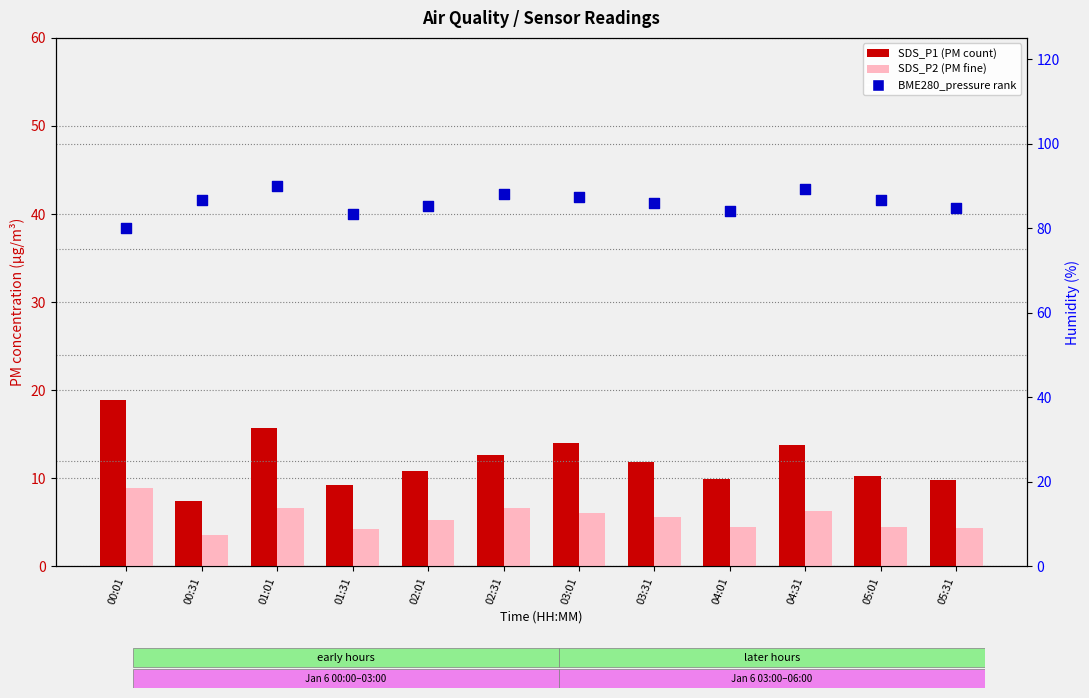

At which category is the sum across all series the highest?

01:01